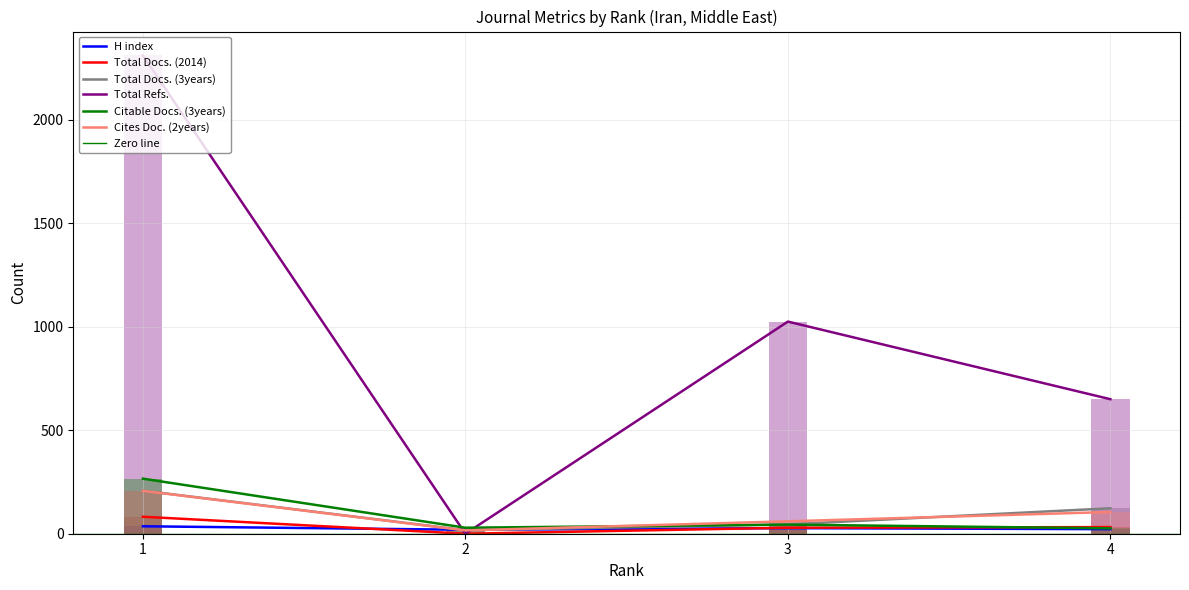

Reading right to left, extract all data points from this chart.

H index: 22	27	19	36
Total Docs. (2014): 32	29	0	82
Total Docs. (3years): 123	45	17	208
Total Refs.: 650	1025	0	2311
Citable Docs. (3years): 26	44	29	266
Cites Doc. (2years): 105	60	16	207